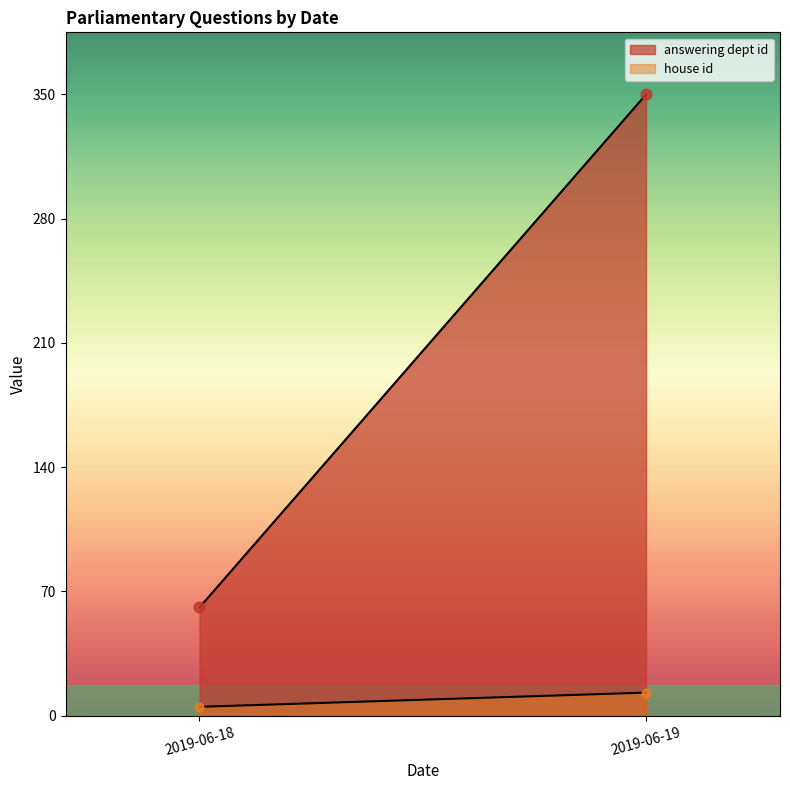

Which series contains the lowest Y value?

house id